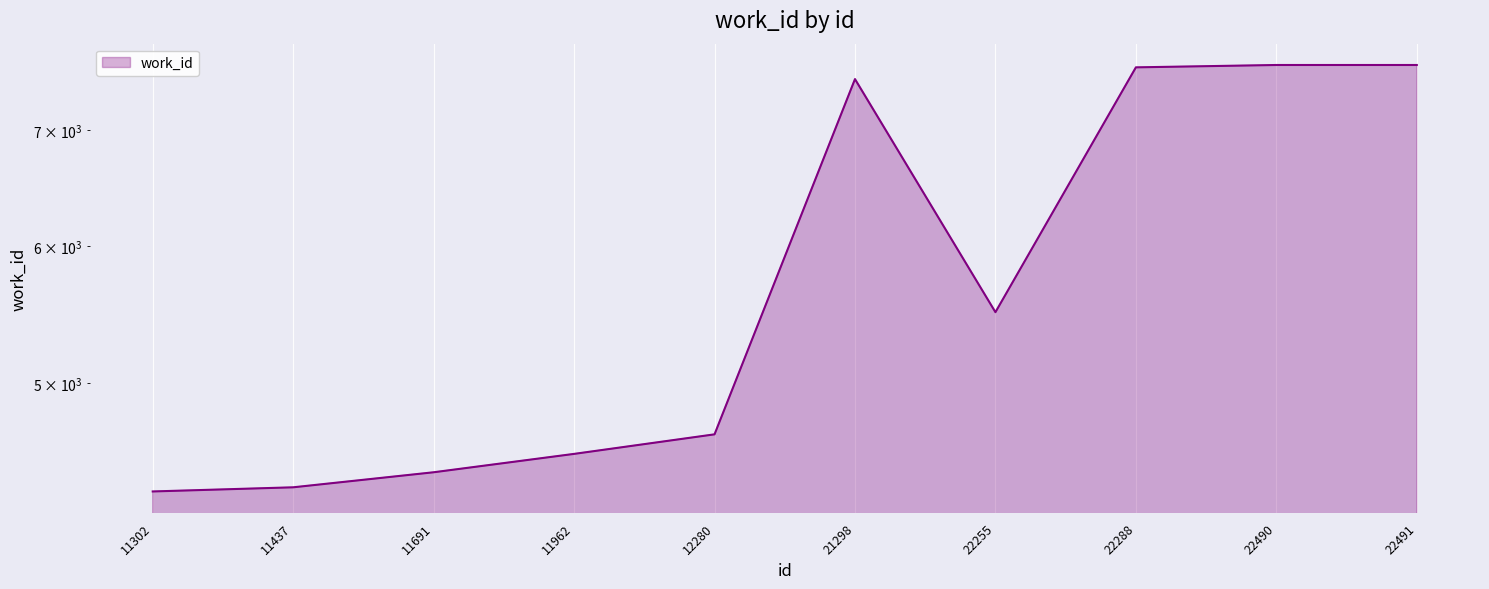

At which category does the data reach its first local peak?

21298